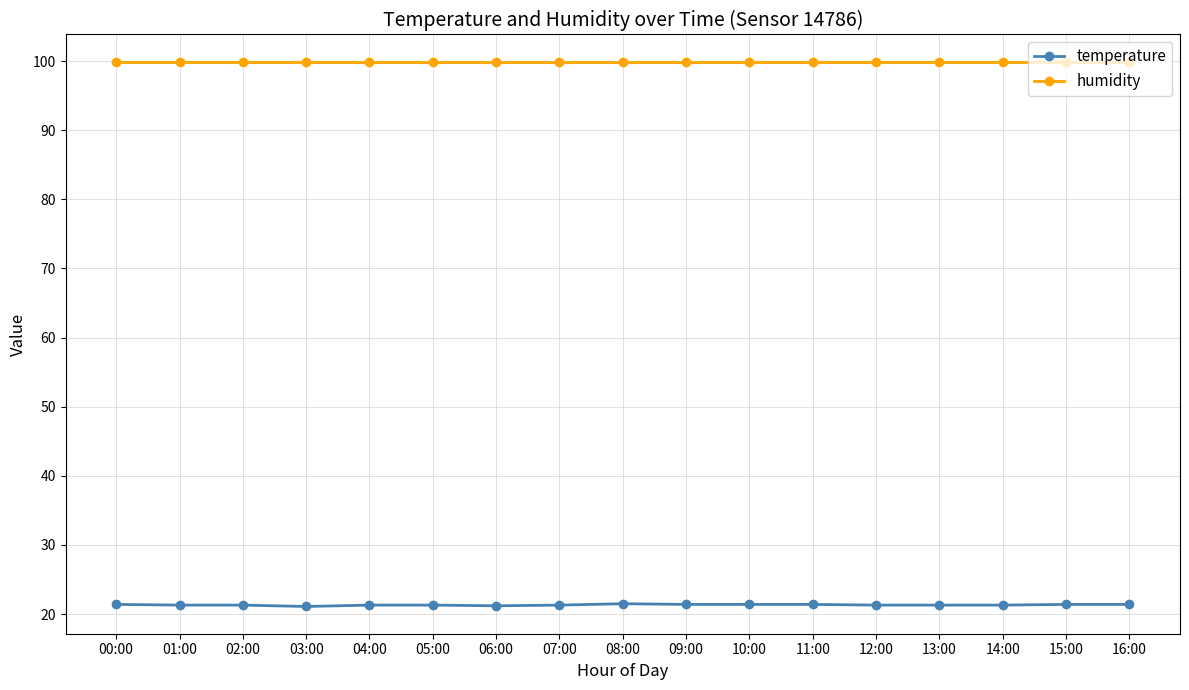

What is the minimum value for humidity?

99.9